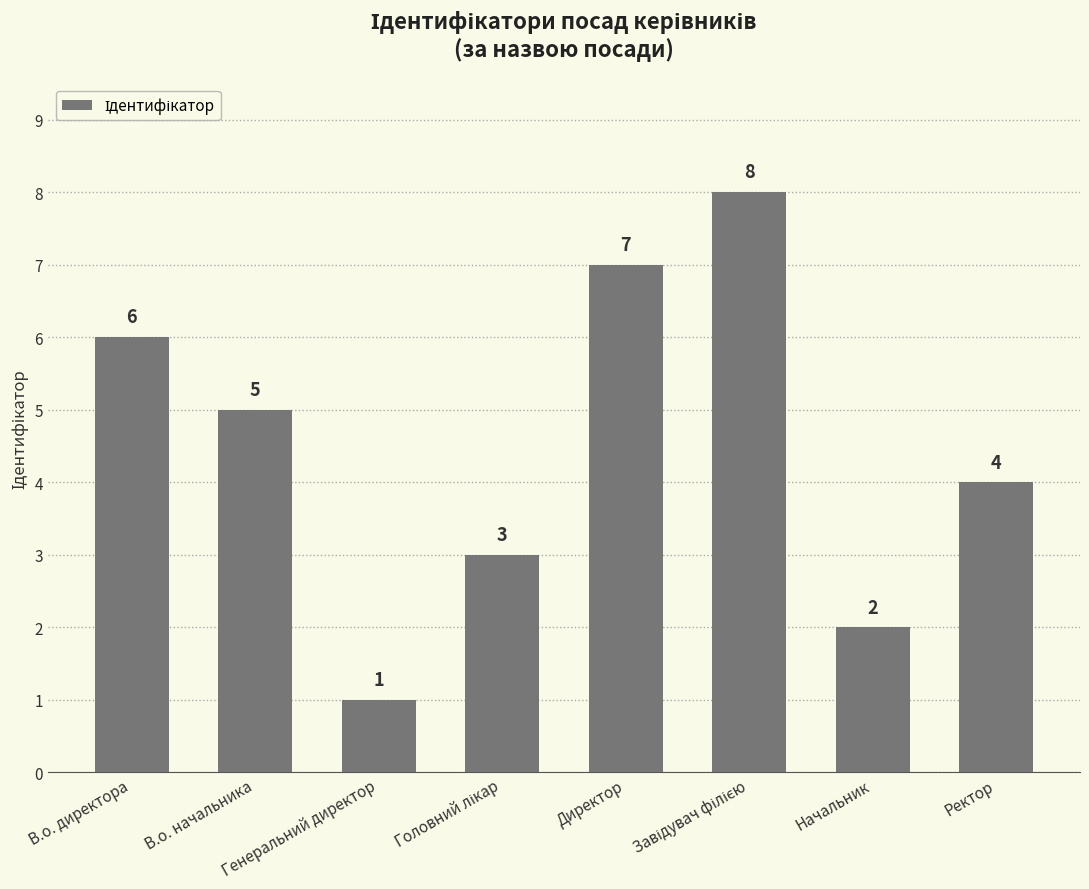

What is the sum of all values?

36